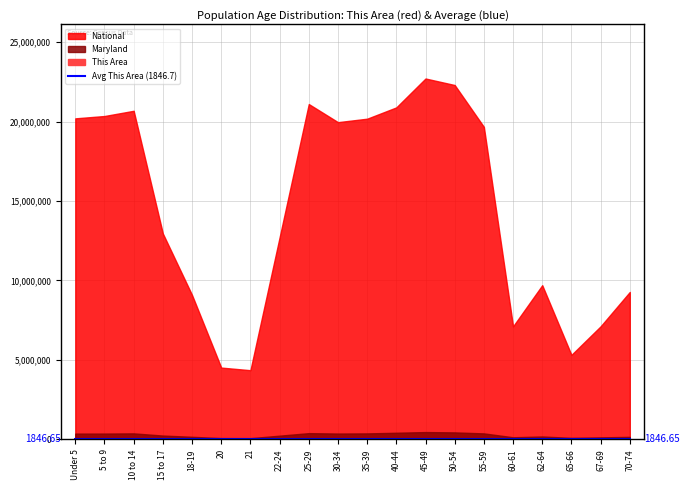

Which has a higher value, 40-44 or 25-29?

25-29